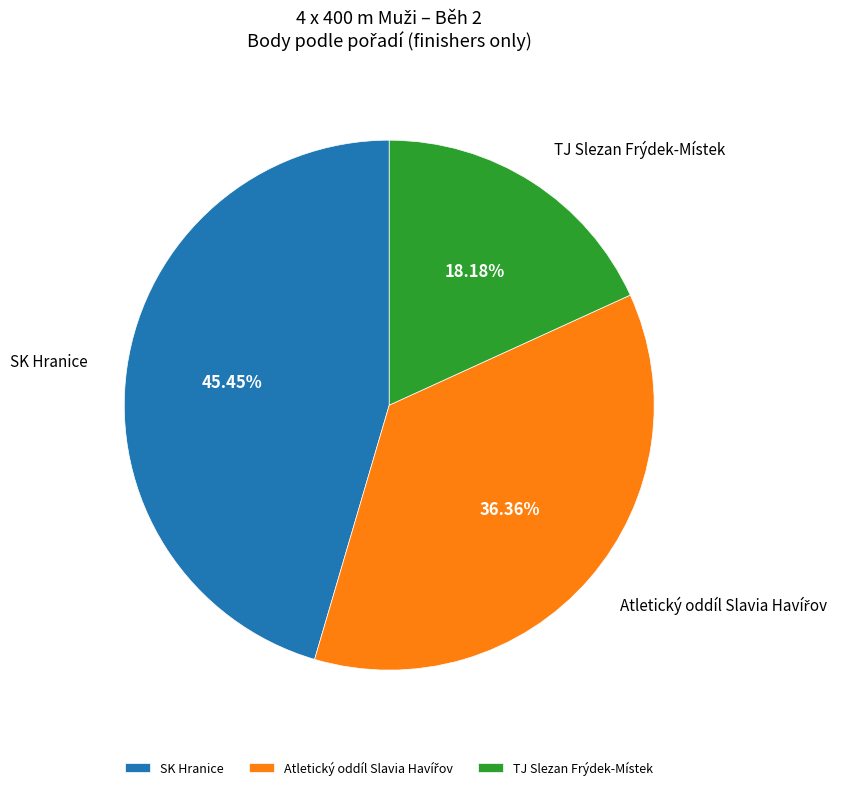

Which category has the biggest portion of the pie?

SK Hranice